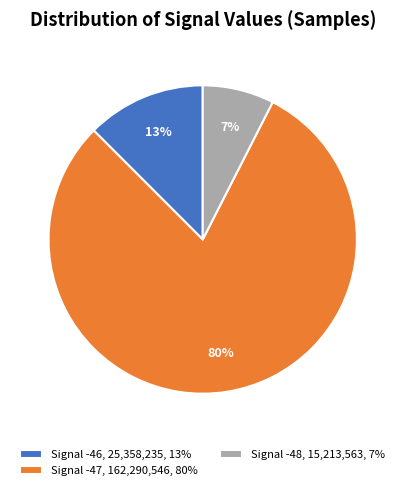

Is there a majority slice in this chart?

Yes